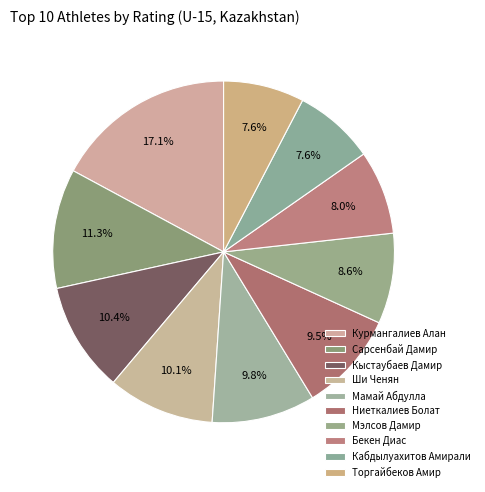

How many segments does this pie chart have?

10